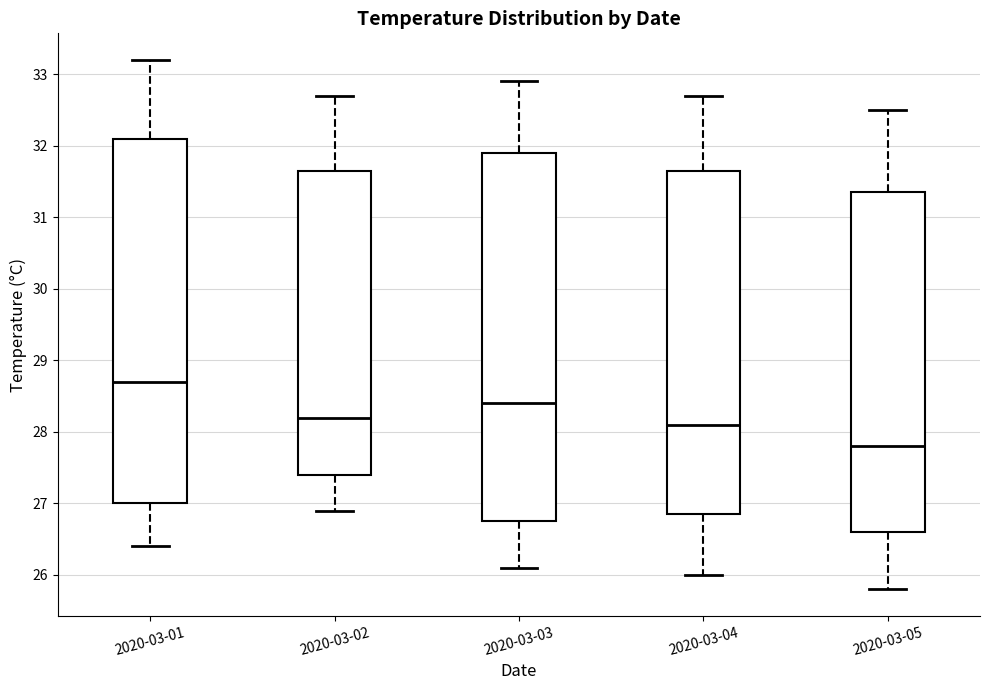

Reading left to right, transcribe this box plot: for each box, give where its median line is, the range the box spans, and where its two whiskers end, as read against the y-axis. The values are not printed on the chart, so give them approximately, as read against the axis.

2020-03-01: median 28.7, box 27.0 to 32.1, whiskers 26.4 to 33.2
2020-03-02: median 28.2, box 27.4 to 31.7, whiskers 26.9 to 32.7
2020-03-03: median 28.4, box 26.8 to 31.9, whiskers 26.1 to 32.9
2020-03-04: median 28.1, box 26.9 to 31.7, whiskers 26.0 to 32.7
2020-03-05: median 27.8, box 26.6 to 31.4, whiskers 25.8 to 32.5